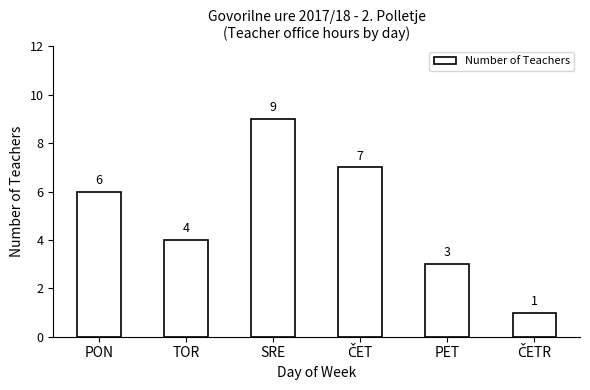

What is the difference between the maximum and minimum values?

8